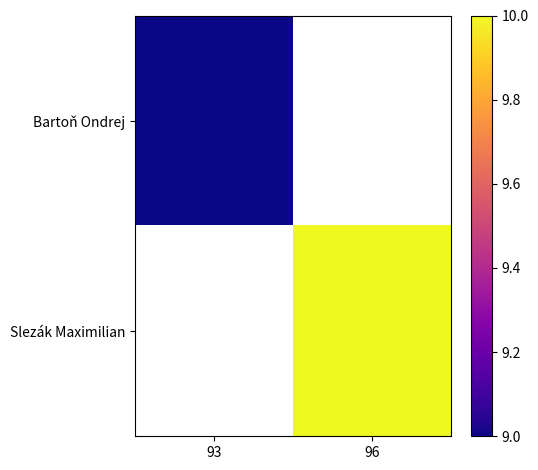

How many distinct data groups are displayed?

2